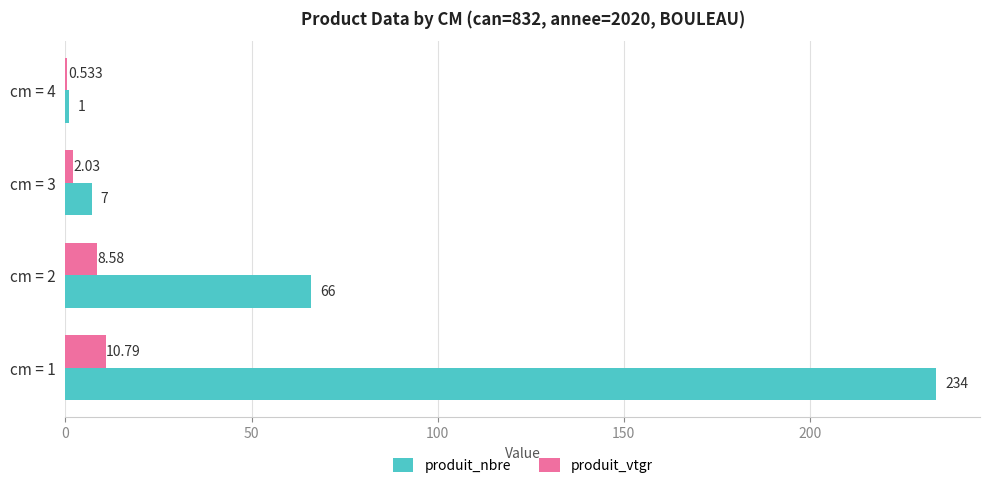

Which series changed the most between cm = 2 and cm = 4?

produit_nbre